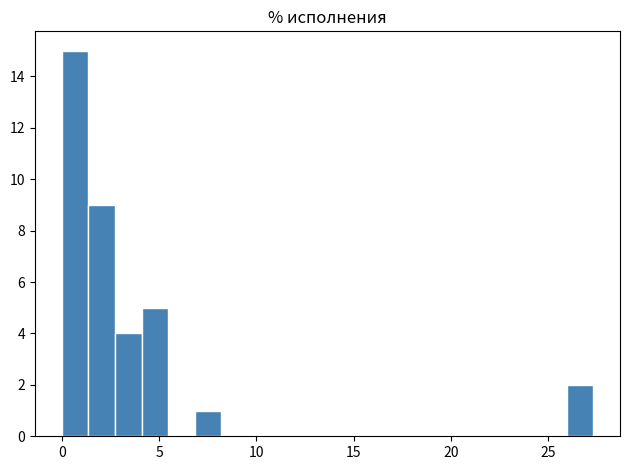

Around what value on the x-axis is the tallest bar? Give the approximate position of its centre, as read against the axis.

0.5